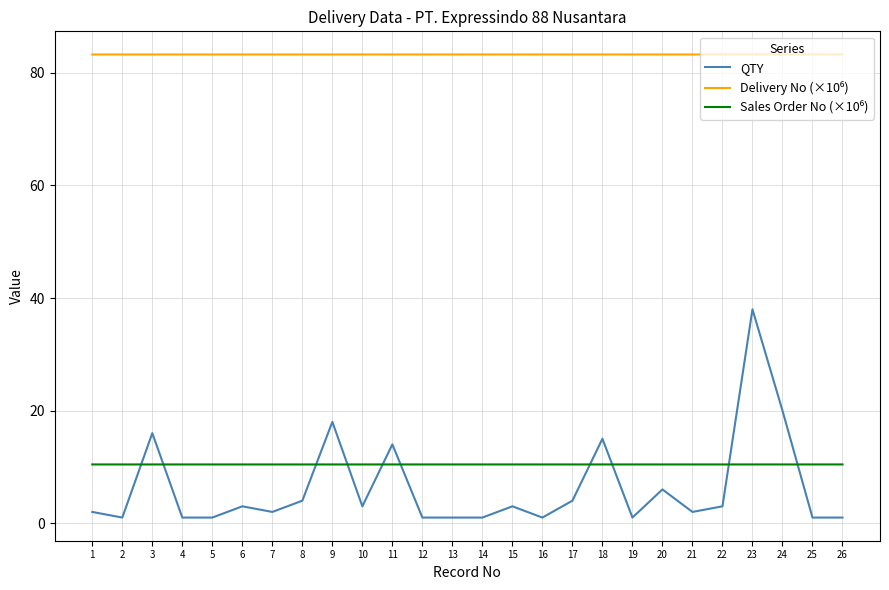

At which category is the sum across all series the highest?

23